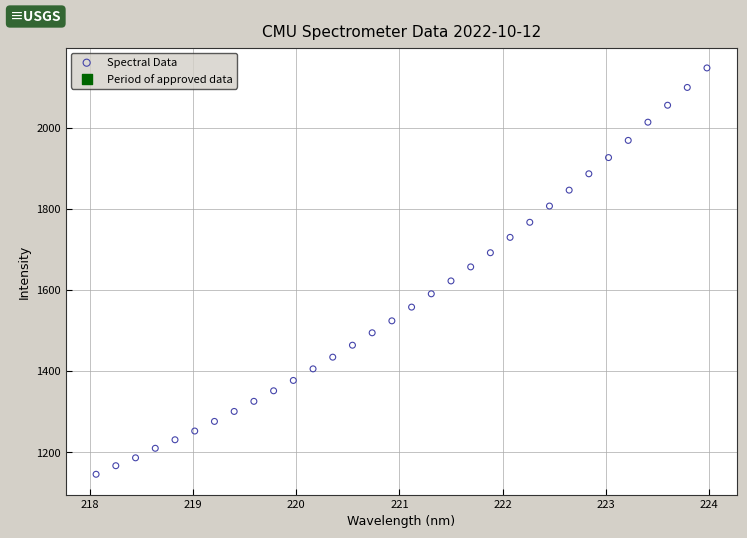

What is the range of Y values (max minus min)?

1002.2